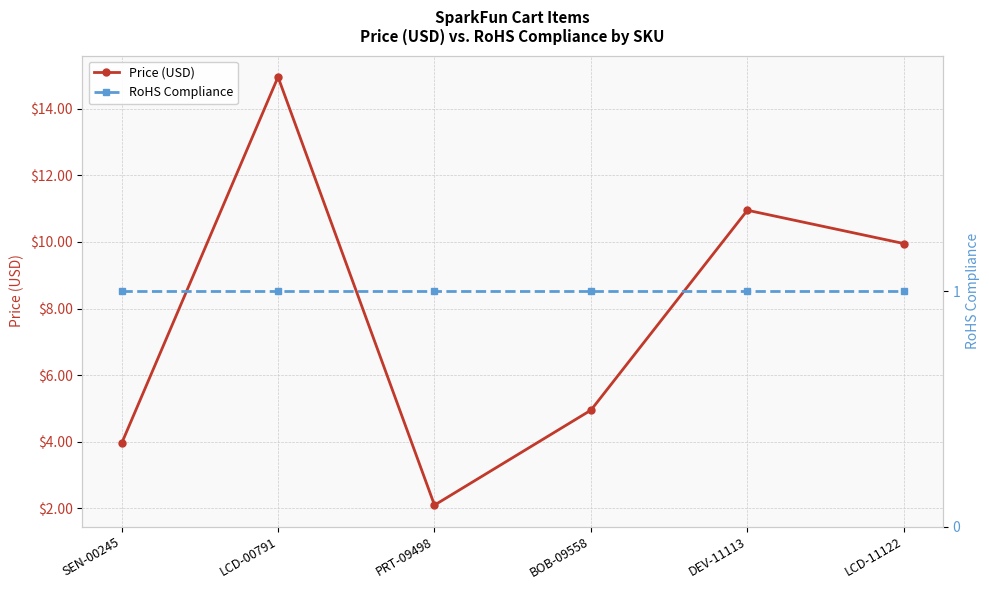

Is the value of RoHS Compliance at LCD-11122 greater than the value of Price (USD) at BOB-09558?

No